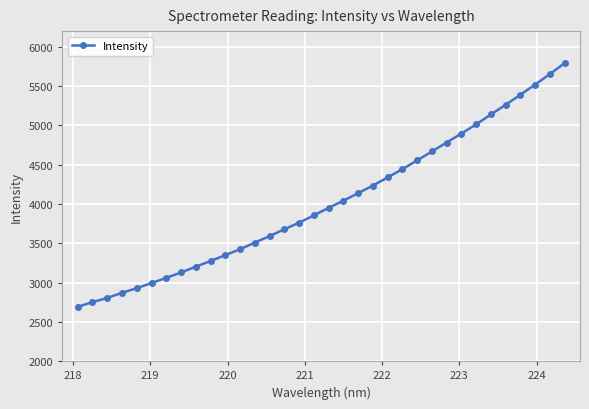

What is the difference between the maximum and minimum values?

3101.1